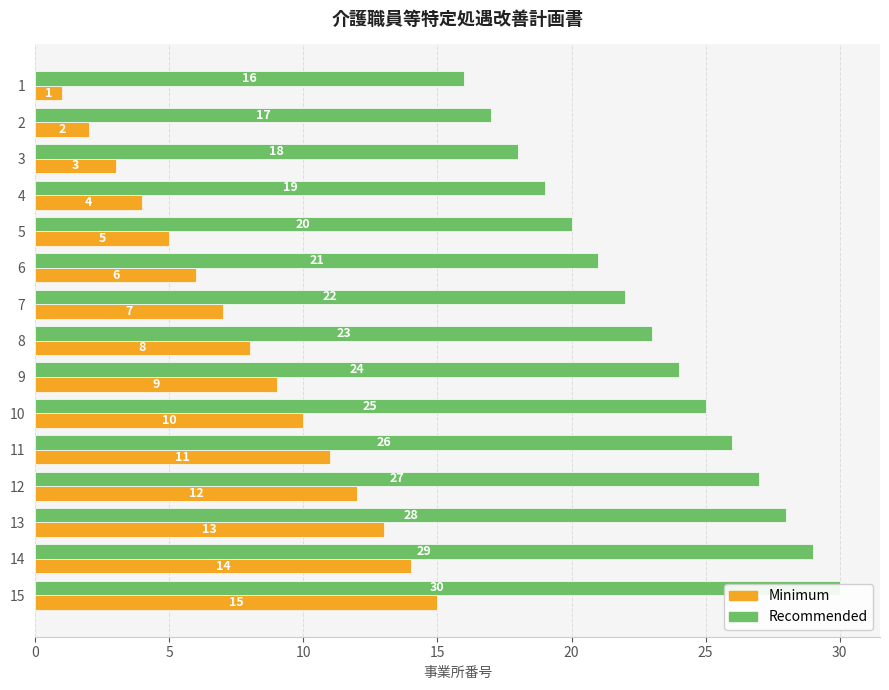

What is the label of the 10th bar from the right?

25